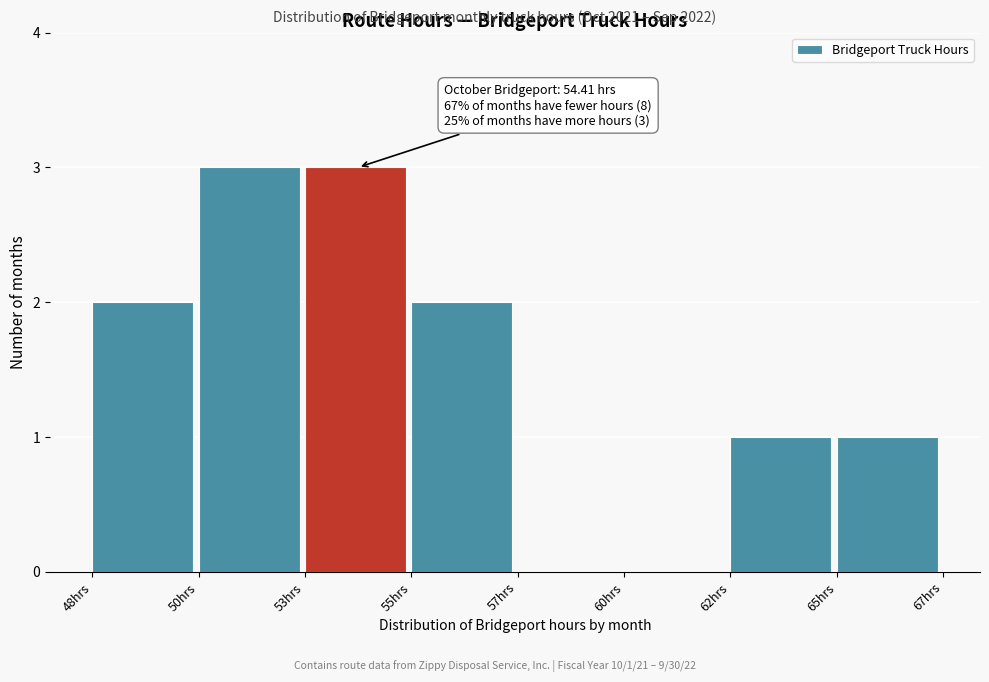

Reading left to right, what are all the values shown in this chart?

48hrs=2	50hrs=3	53hrs=3	55hrs=2	57hrs=0	60hrs=0	62hrs=1	65hrs=1